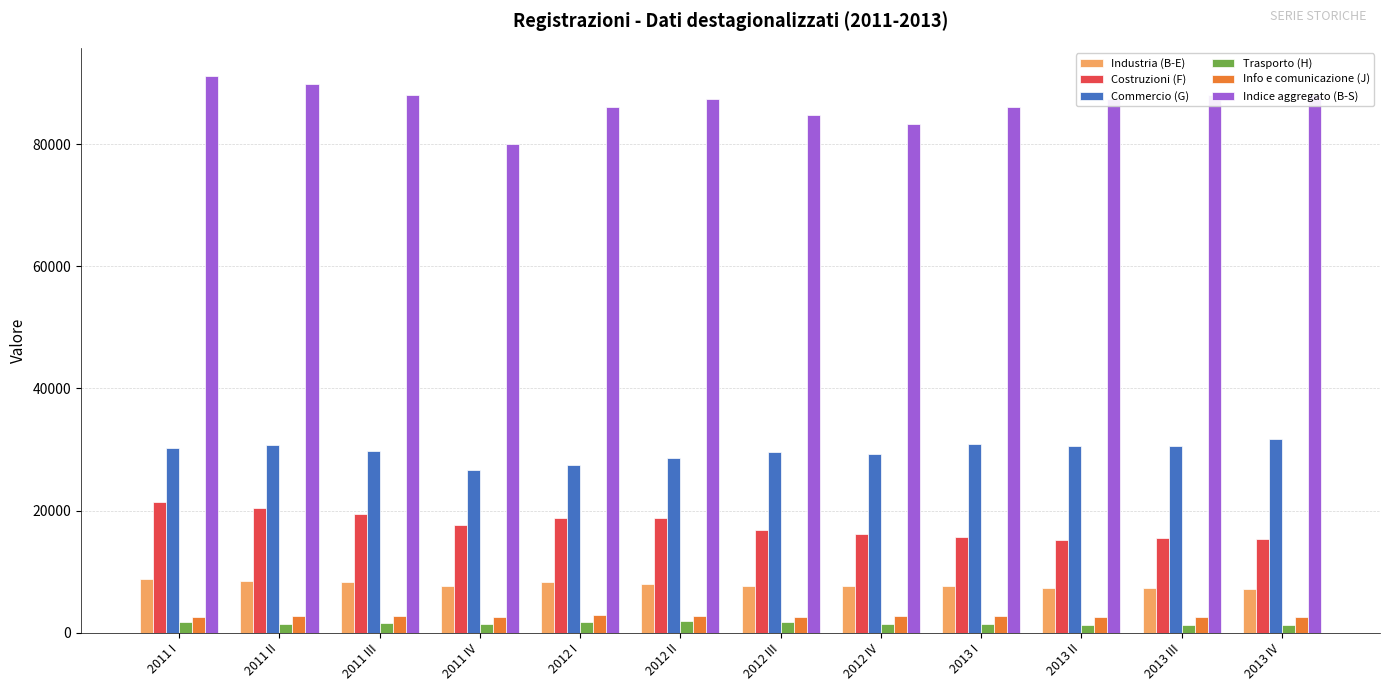

At how many categories does at least one series exceed 13134?

12